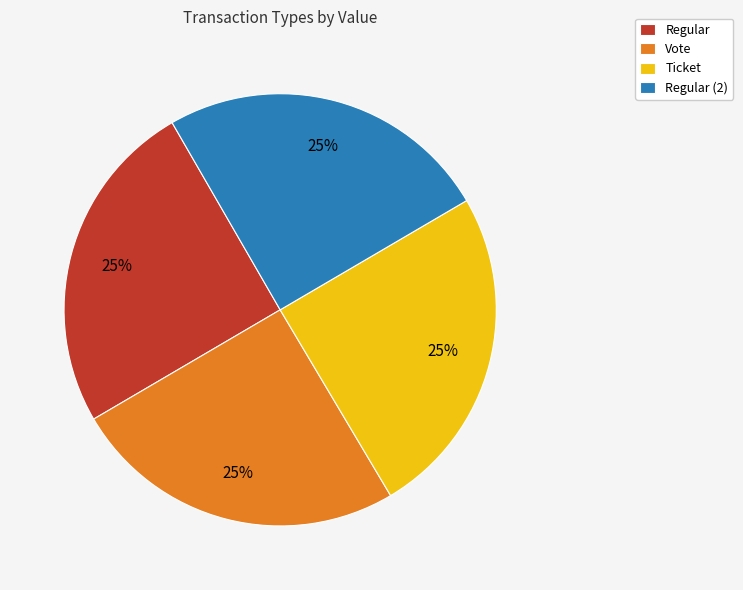

Is there a majority slice in this chart?

No